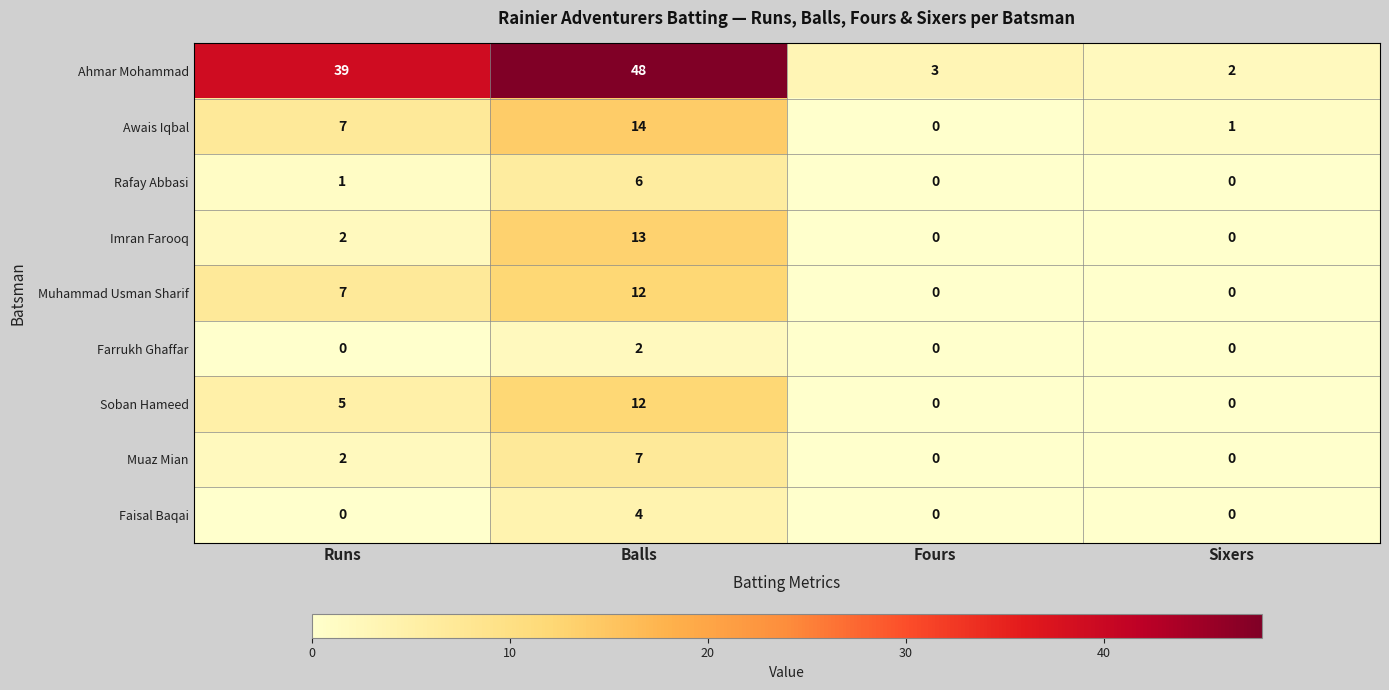

True or false: Awais Iqbal has a value of 0 at Fours.

True